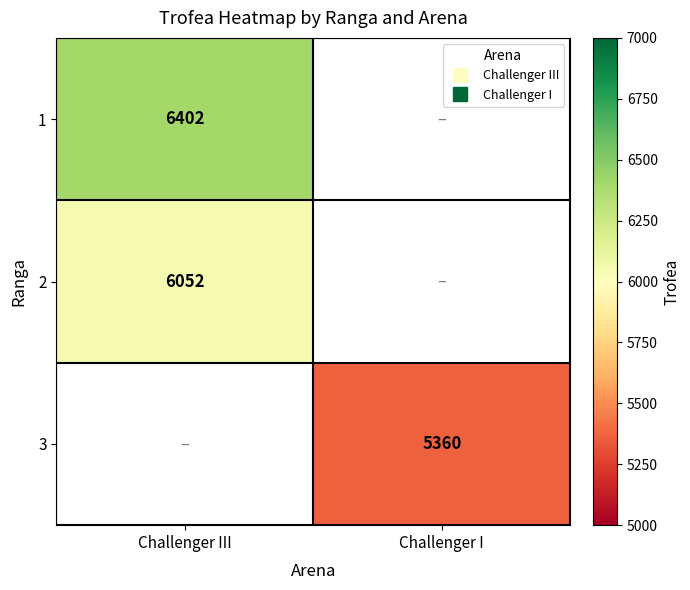

What is the approximate value of 2 at Challenger III?

6052.0